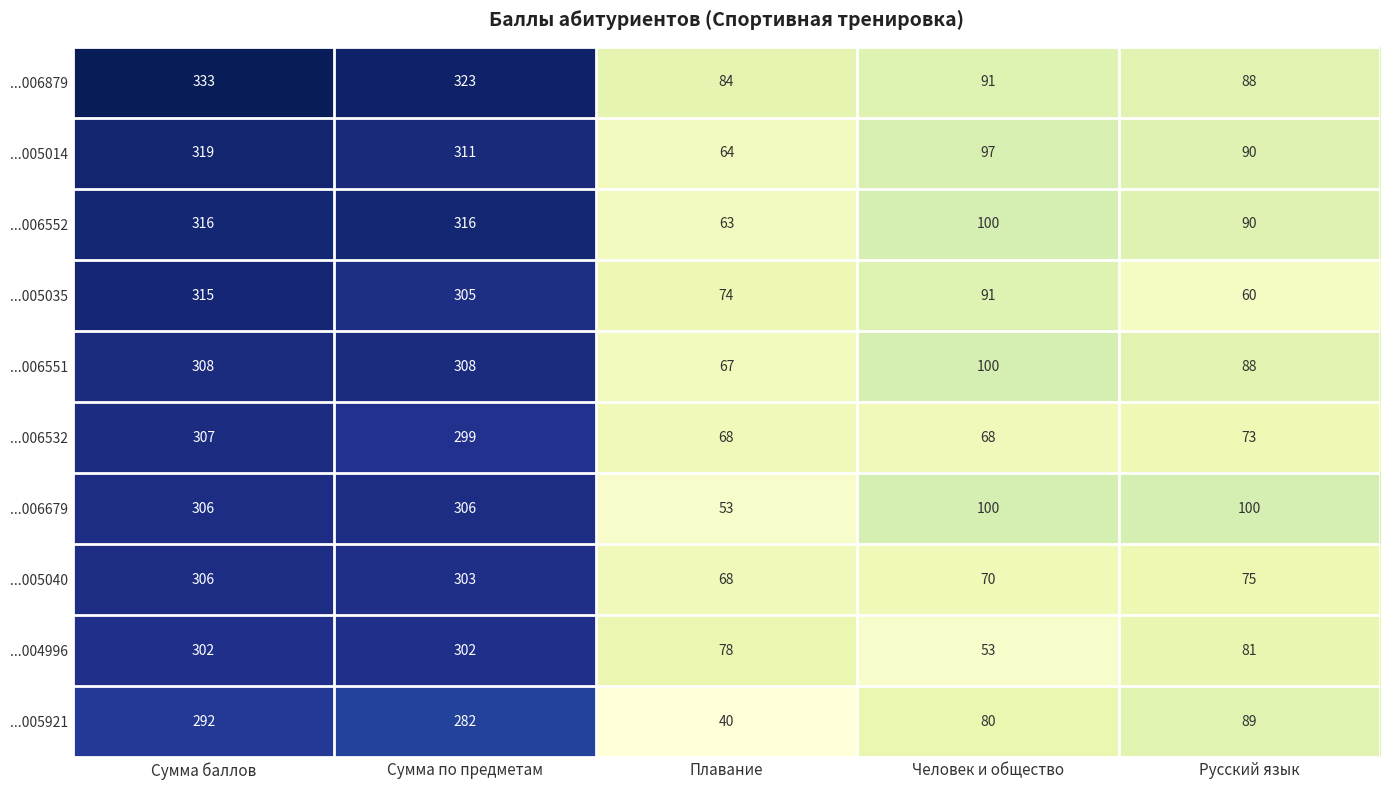

At which category is the sum across all series the highest?

Сумма баллов